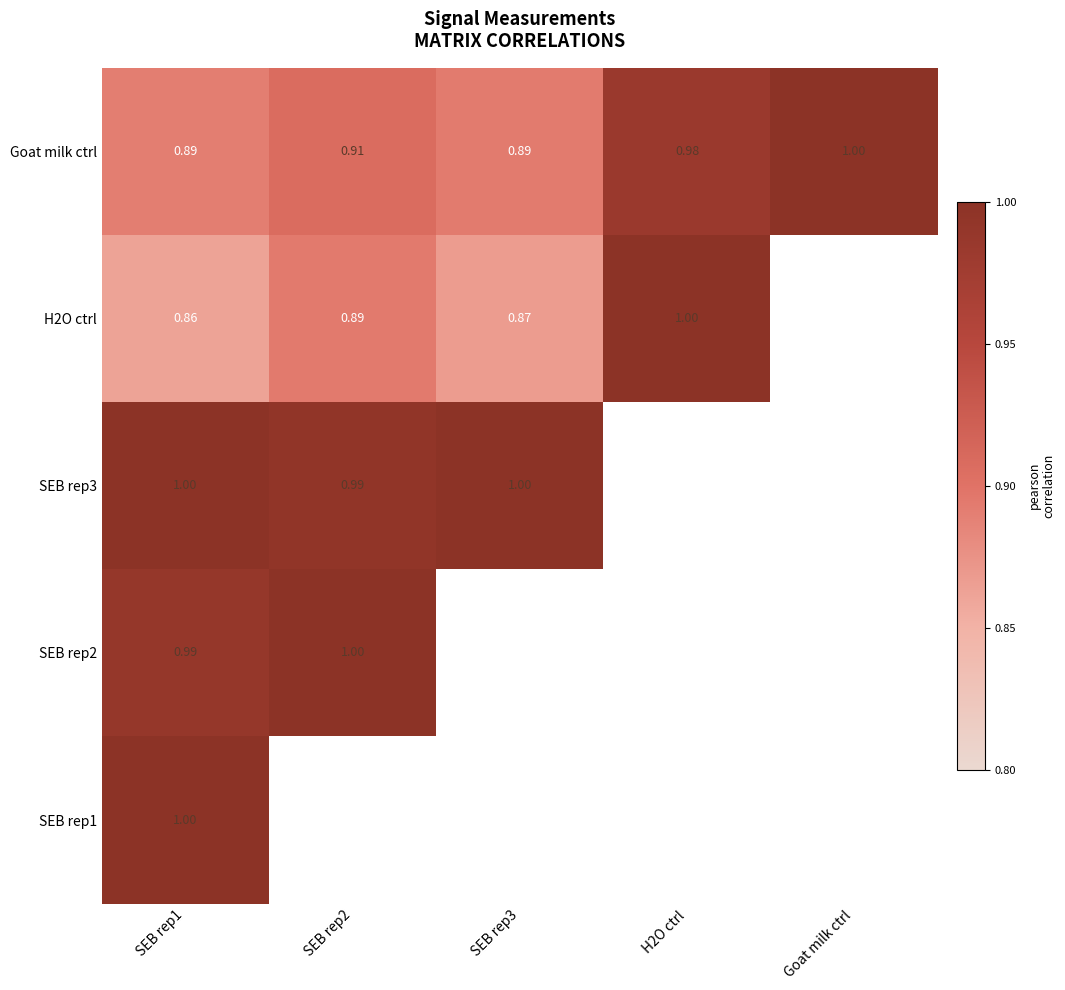

Which series has the largest range (max minus min)?

H2O ctrl